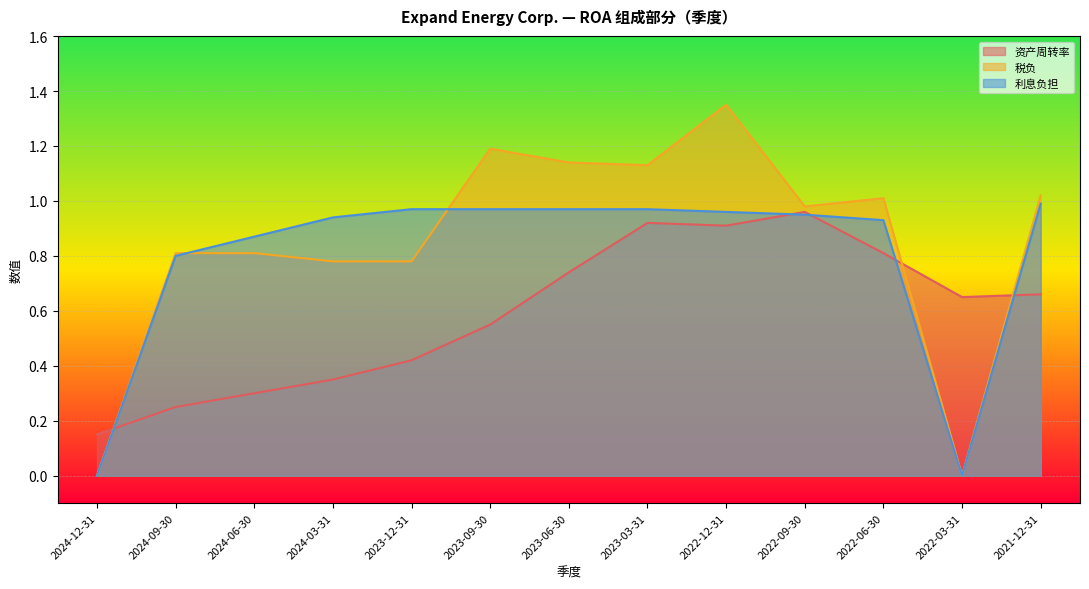

Which category has the highest value across all series?

2022-12-31